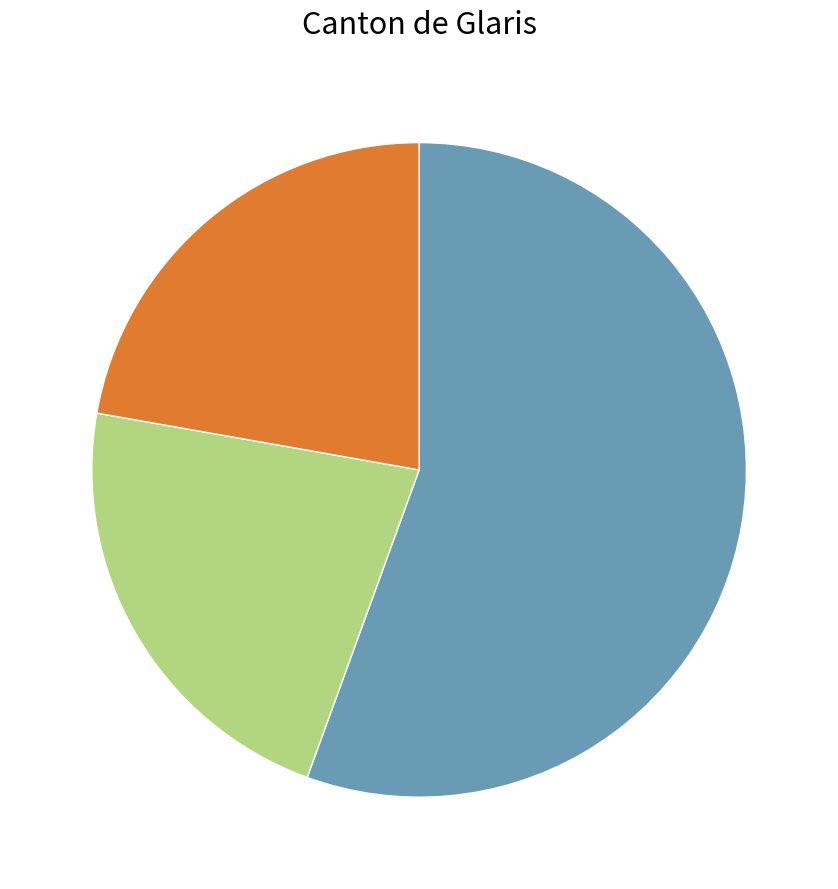

Does any single category account for the majority?

Yes